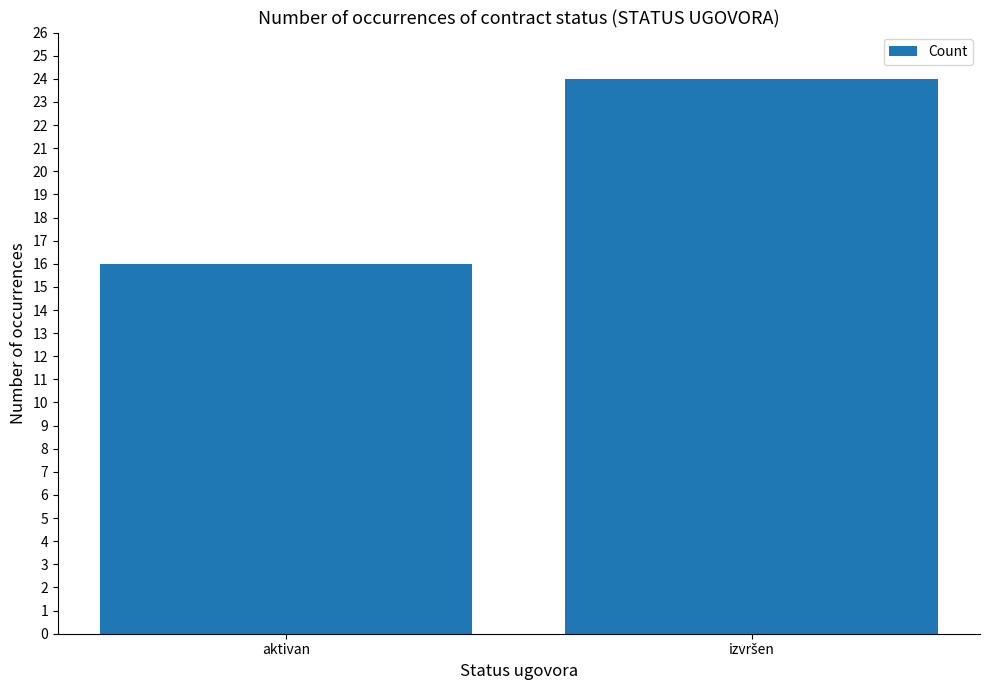

What is the maximum value shown in the chart?

24